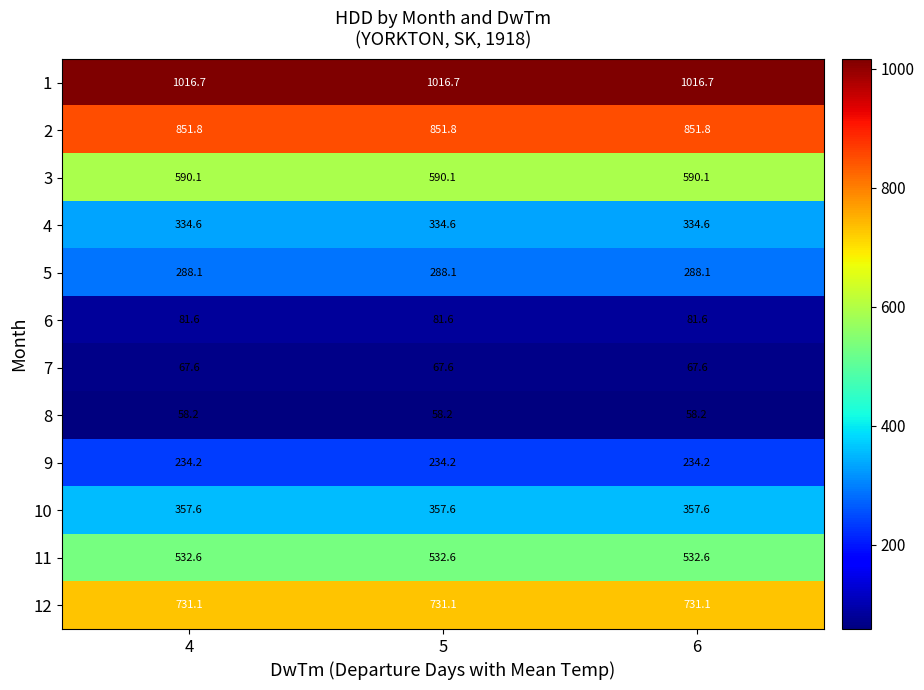

Rank the series at 5 from lowest to highest value.

8, 7, 6, 9, 5, 4, 10, 11, 3, 12, 2, 1